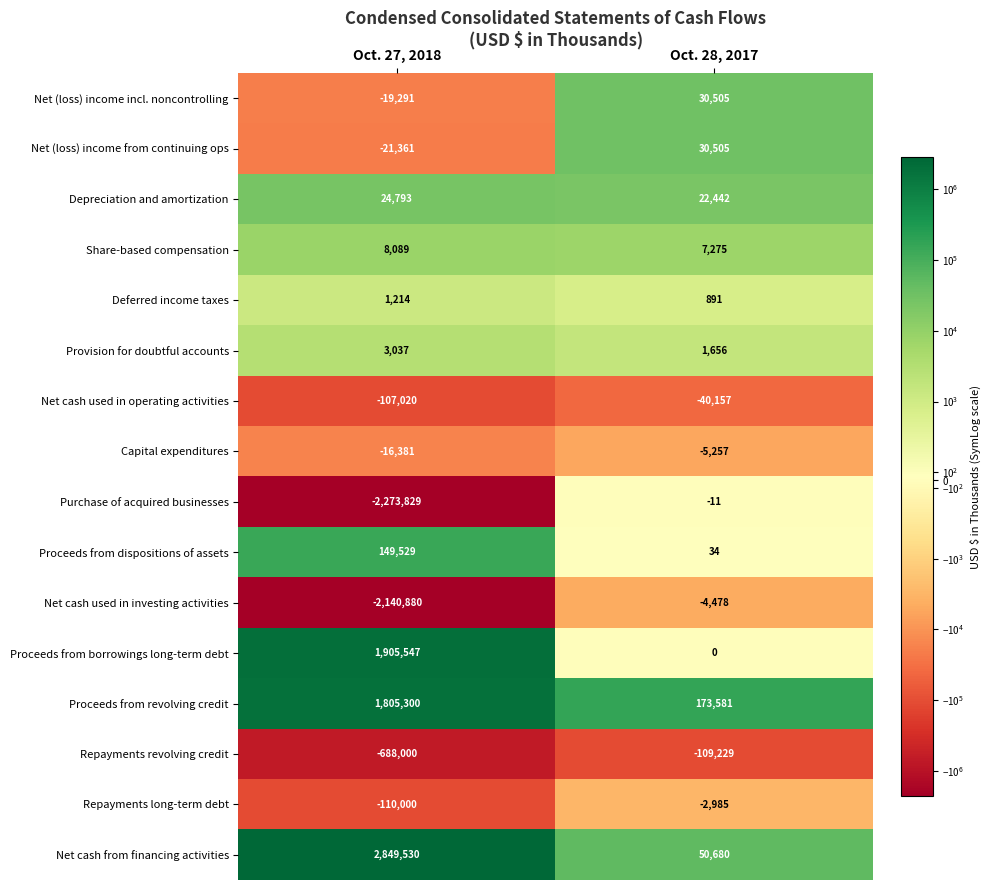

List the labels in order of Repayments long-term debt value, largest first.

Oct. 28, 2017, Oct. 27, 2018